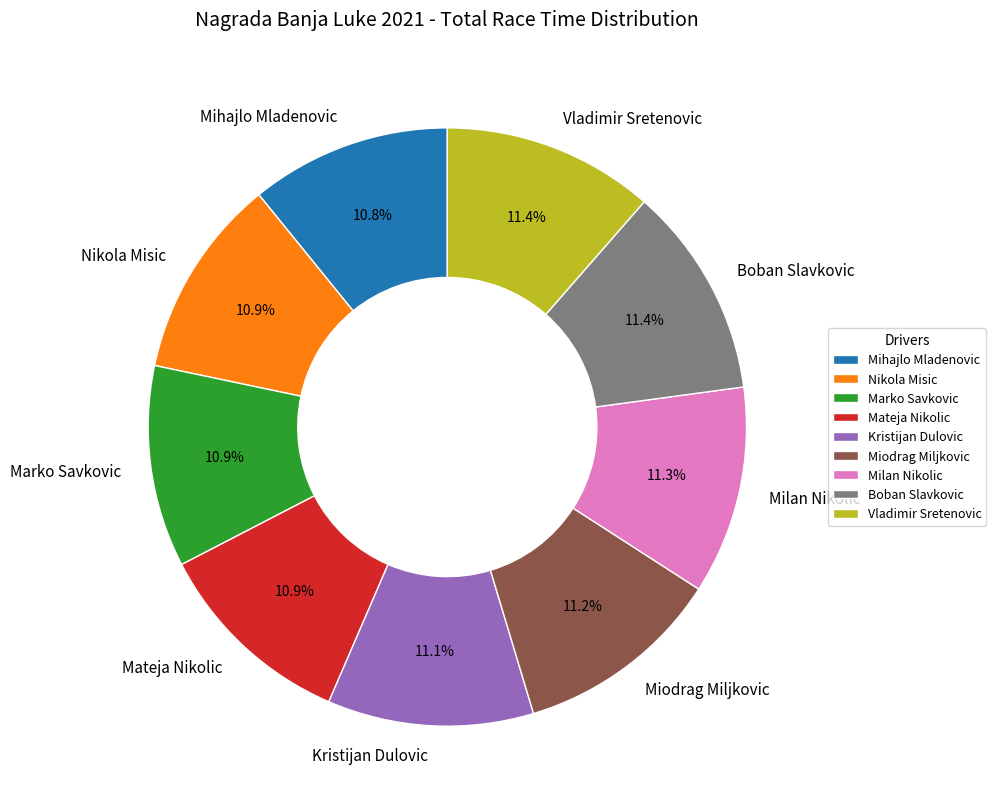

To the nearest percent, what is the average slice percentage?

11%